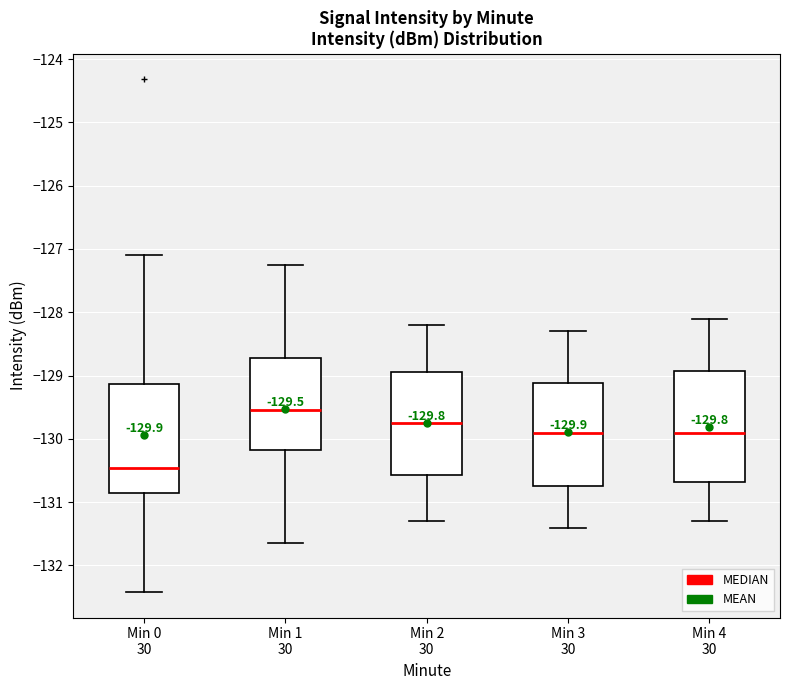

Which box's median line is the highest?

Min 1 30